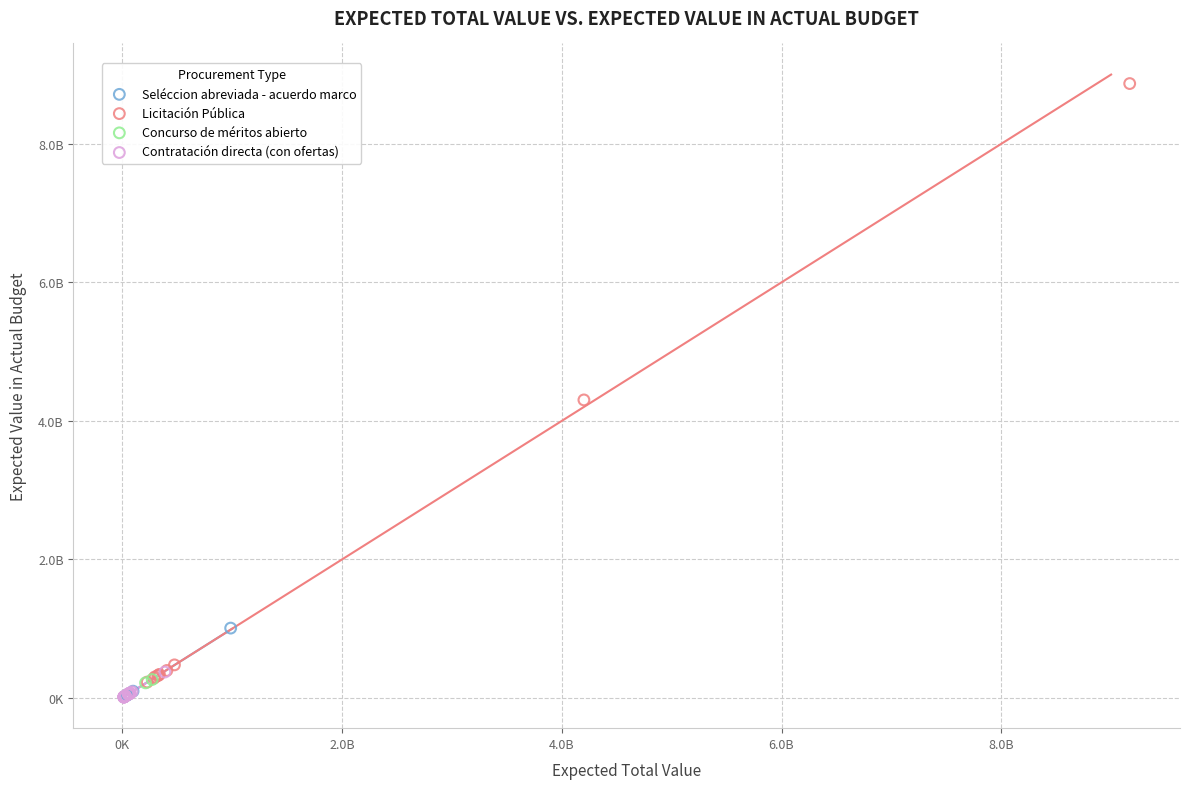

Which series contains the highest Y value?

Licitación Pública